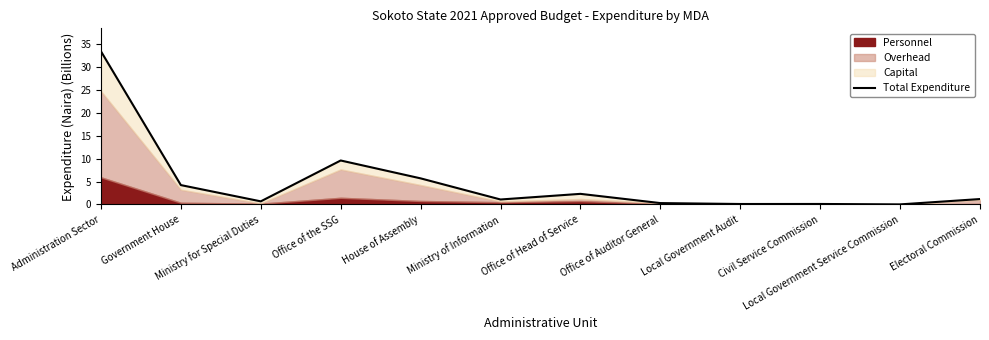

Does the chart display data point markers on the line(s)?

No